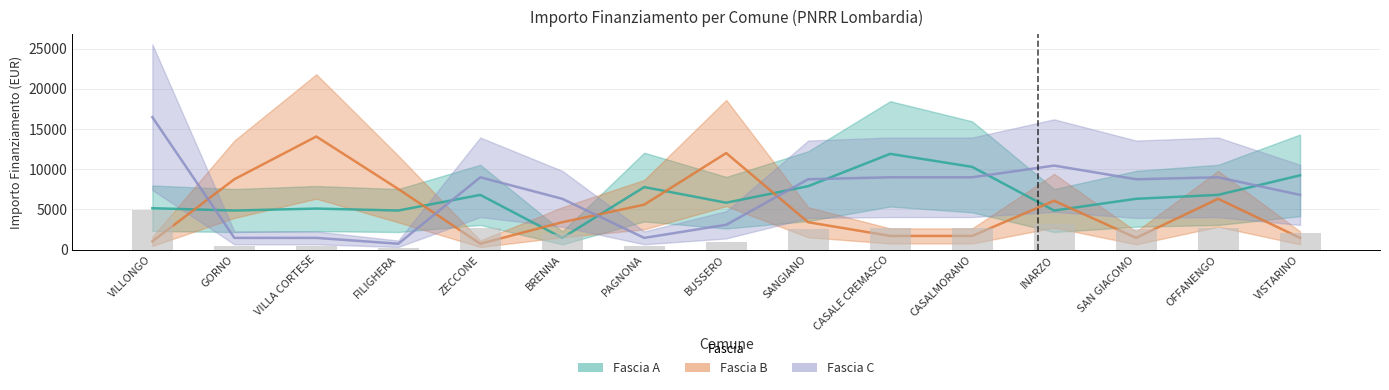

How many groups of bars are there?

15